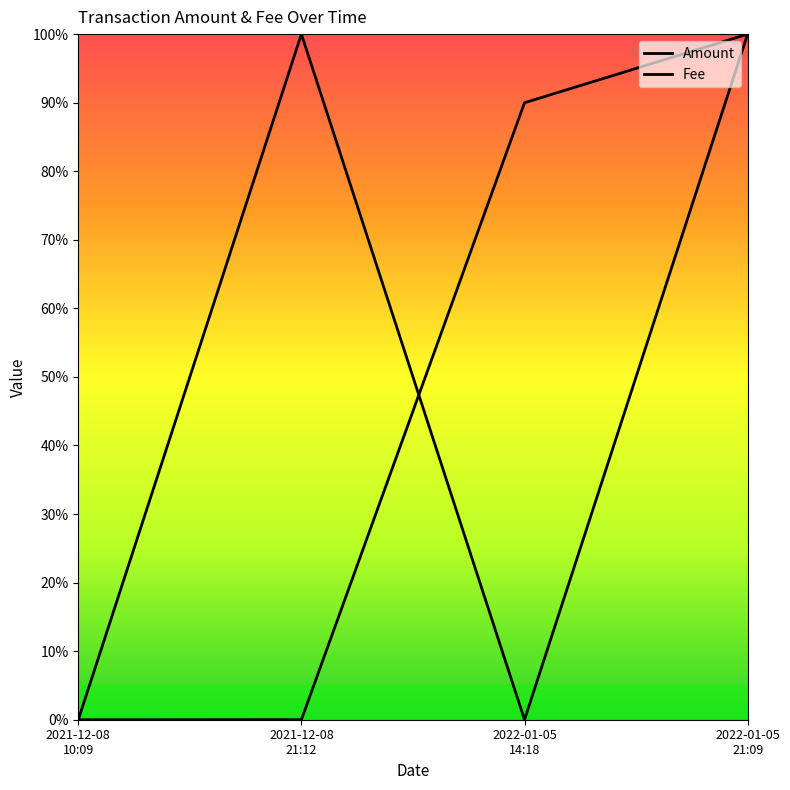

At which label is Amount closest to 0?

2021-12-08
10:09